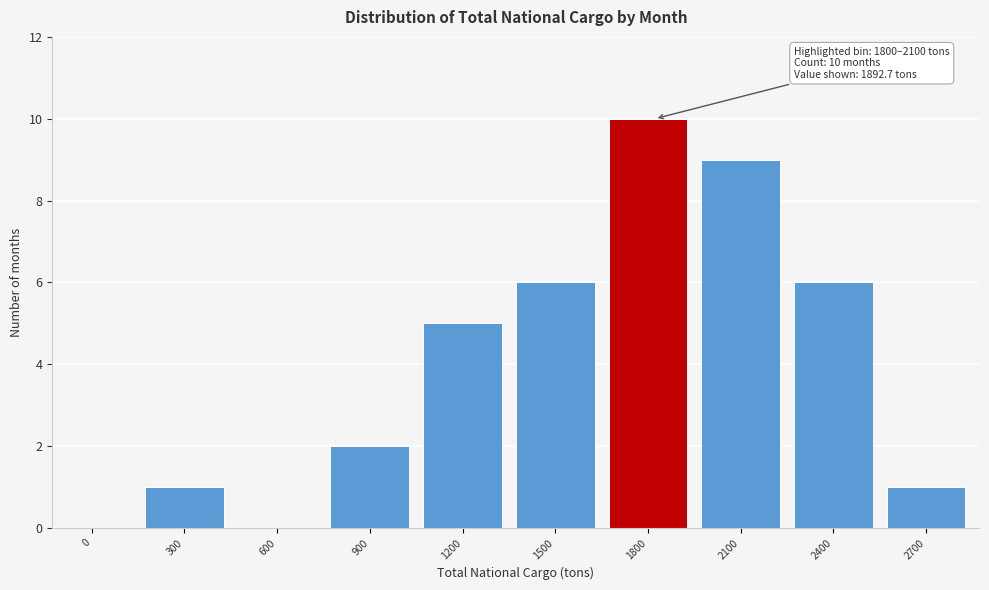

Reading left to right, extract all data points from this chart.

0=0	300=1	600=0	900=2	1200=5	1500=6	1800=10	2100=9	2400=6	2700=1